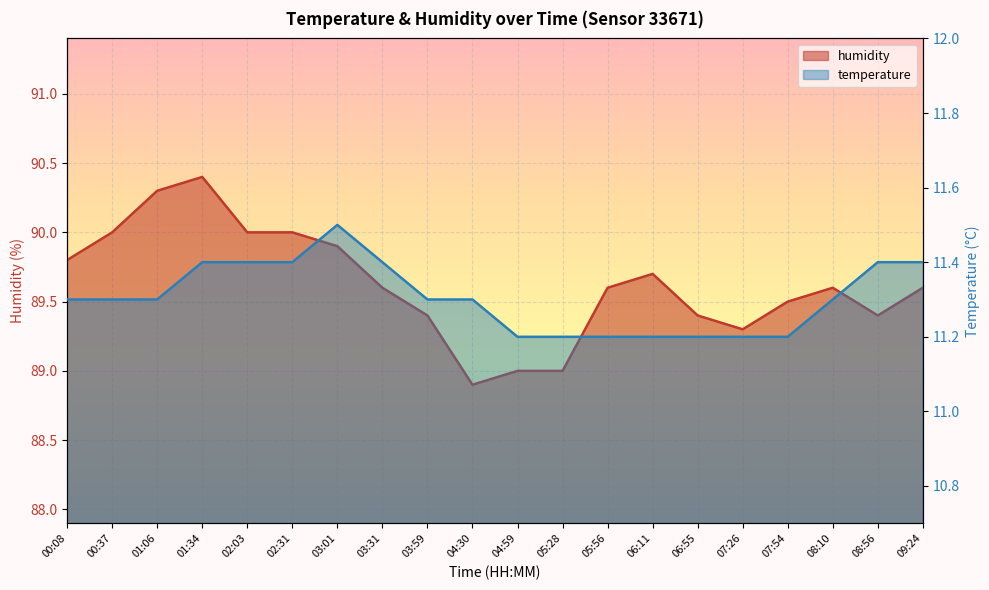

What is the difference between the second highest and minimum values in the temperature series?

0.2